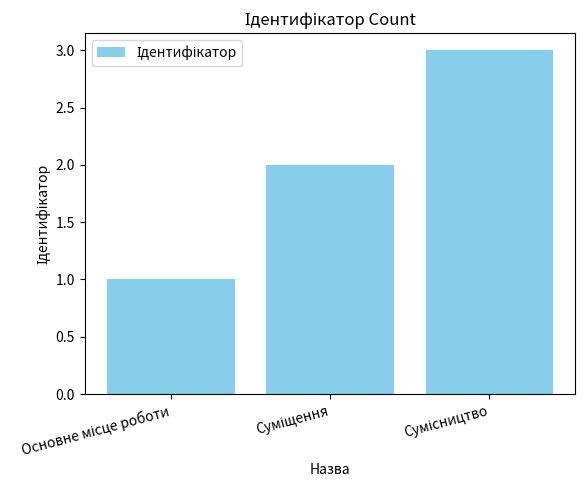

What is the greatest value displayed?

3